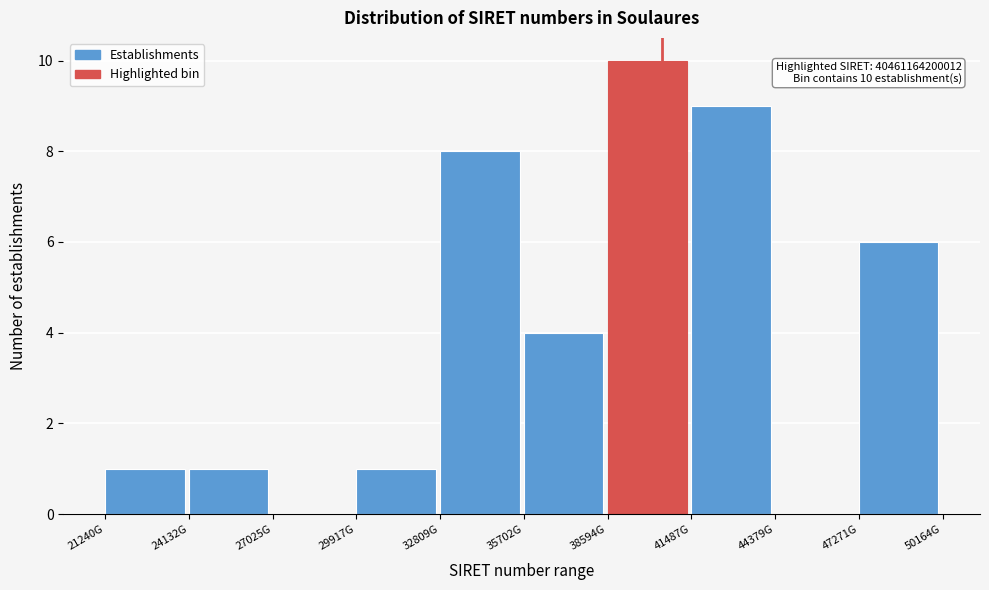

Reading left to right, list all the values displayed in this chart.

21240G=1	24132G=1	27025G=0	29917G=1	32809G=8	35702G=4	38594G=10	41487G=9	44379G=0	47271G=6